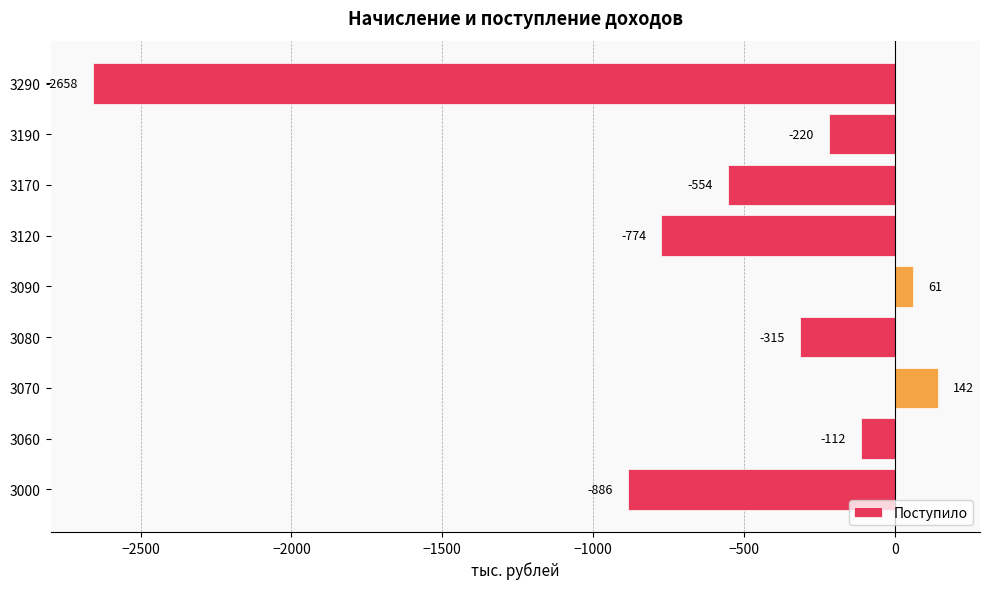

Reading bottom to top, extract all data points from this chart.

-886	-112	142	-315	61	-774	-554	-220	-2658